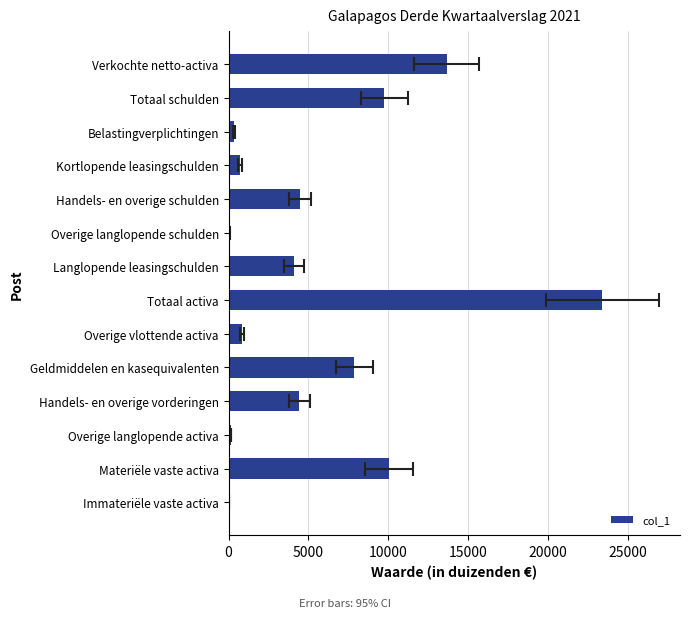

True or false: the data shows 4479.2 at Handels- en overige schulden.

True